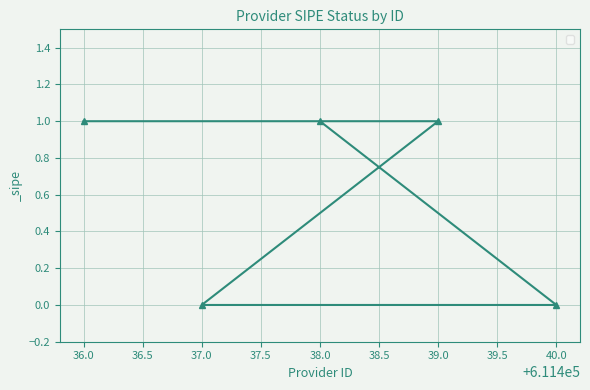

What is the sum of all values?

3